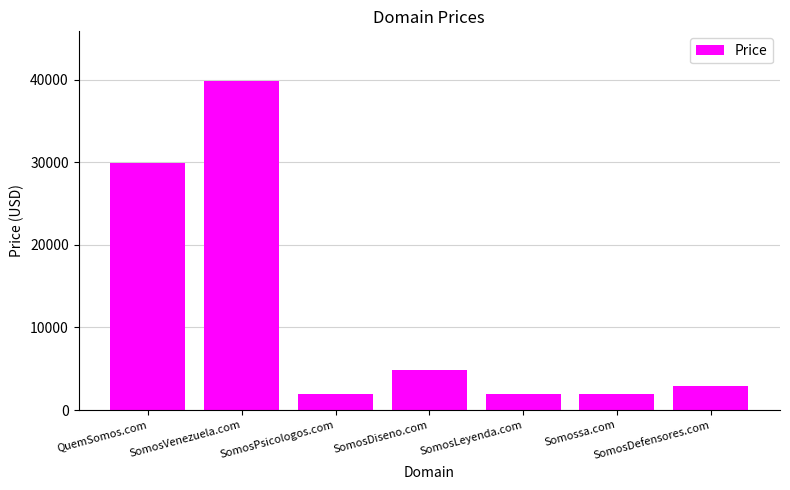

What is the smallest value displayed?

1888